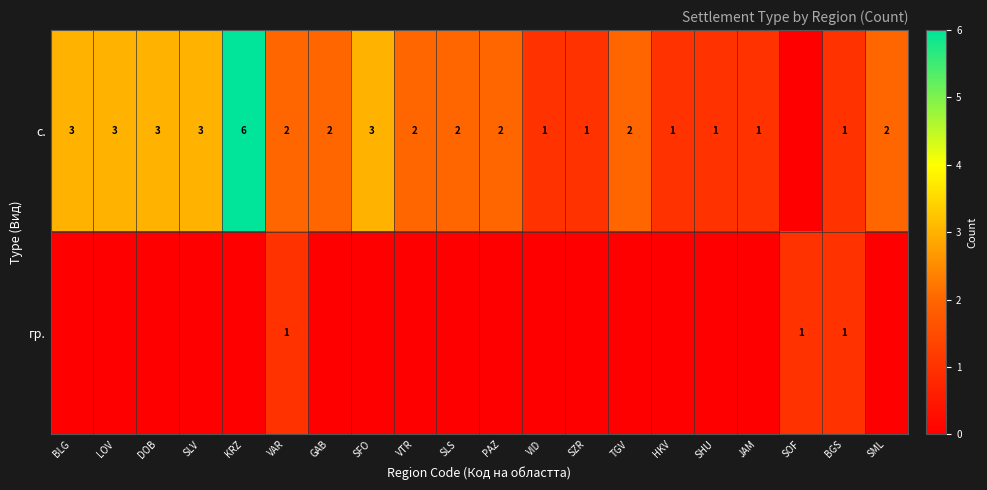

Which series has the largest total across all categories?

row_0